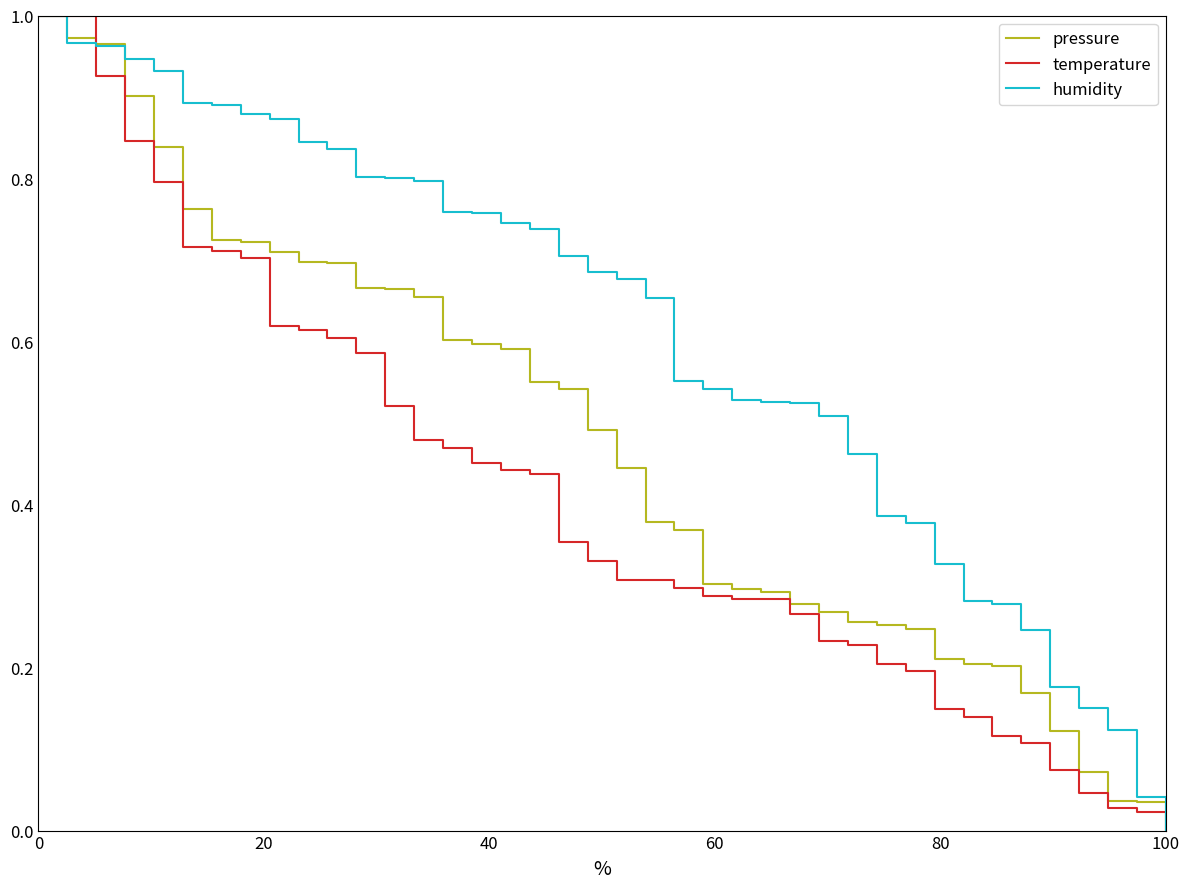

Which series has the largest total across all categories?

humidity